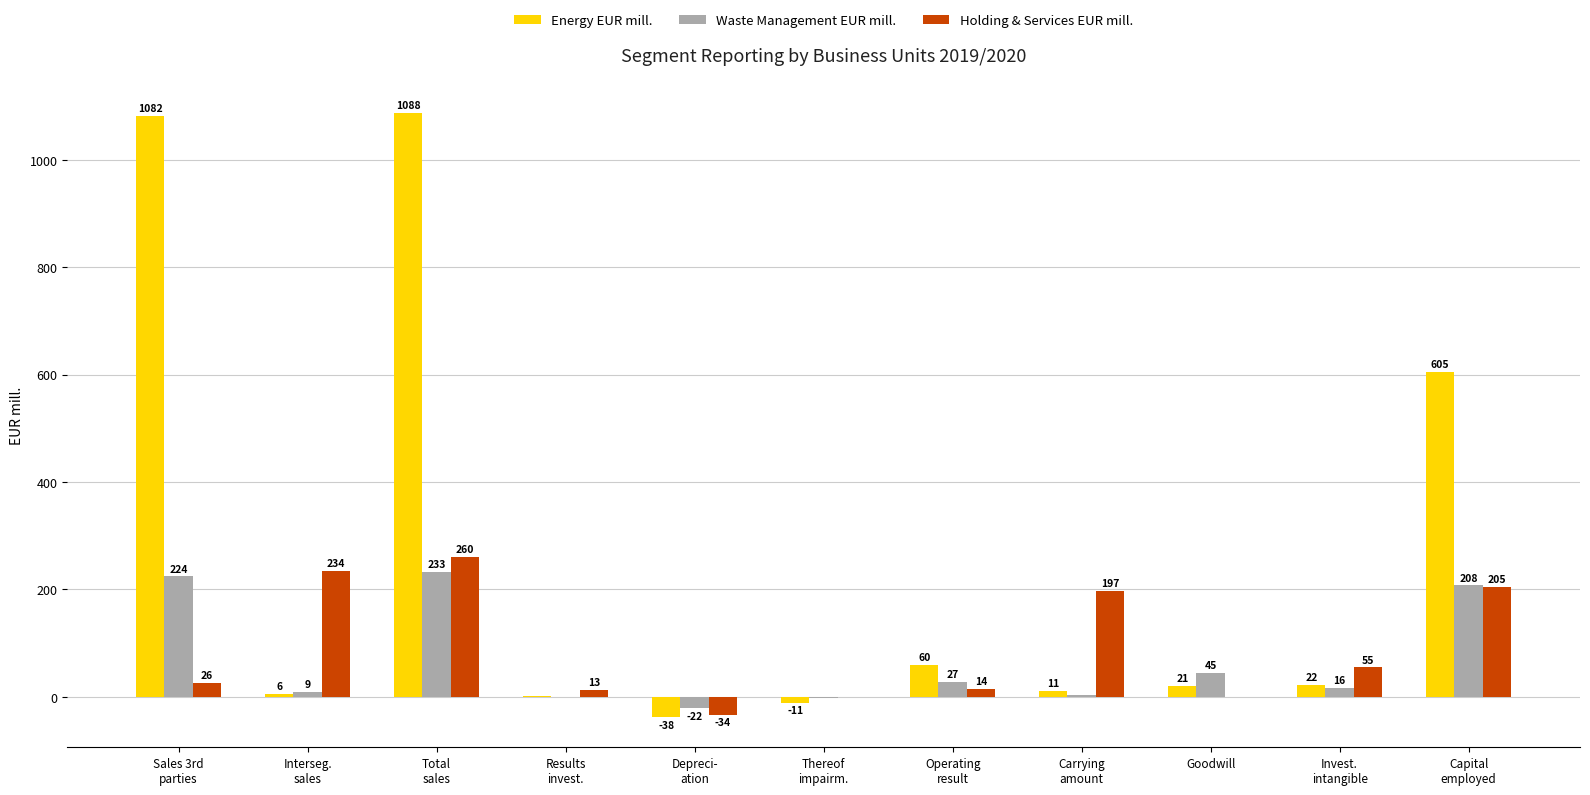

Where is Waste Management EUR mill. nearest to the value 105?

Goodwill